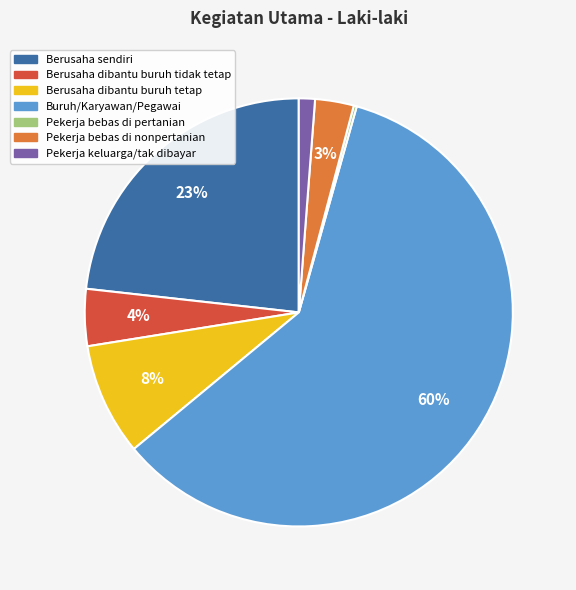

Is the sum of Berusaha sendiri and Pekerja keluarga/tak dibayar greater than half?

No